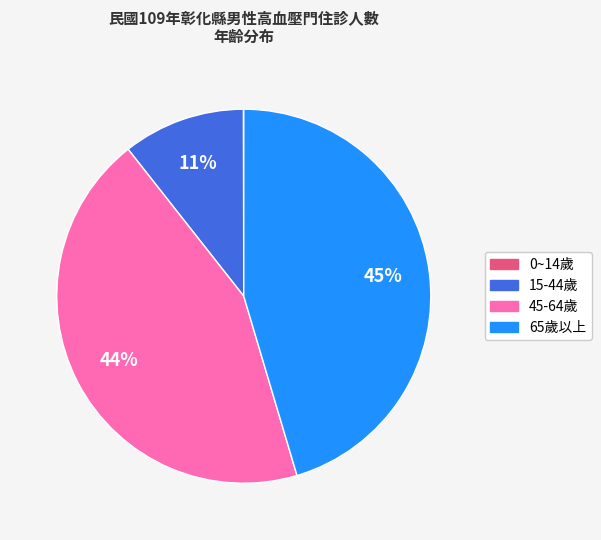

To the nearest percent, what is the average slice percentage?

25%